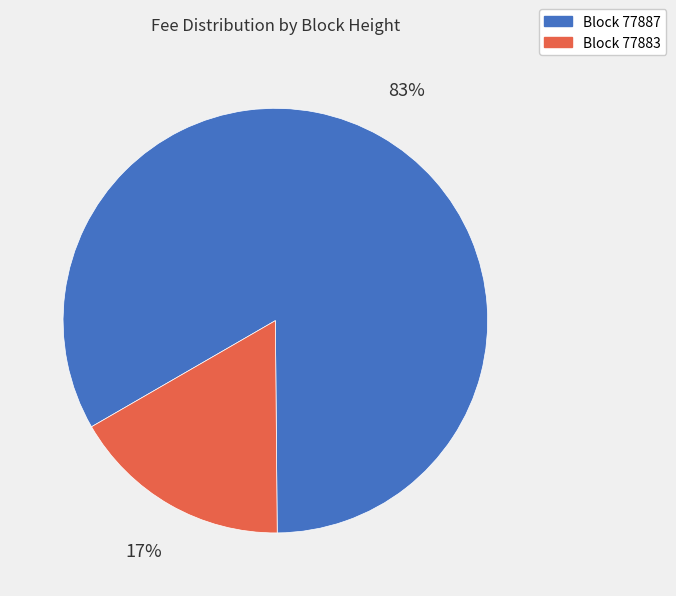

What is the largest slice in the pie chart?

Block 77887